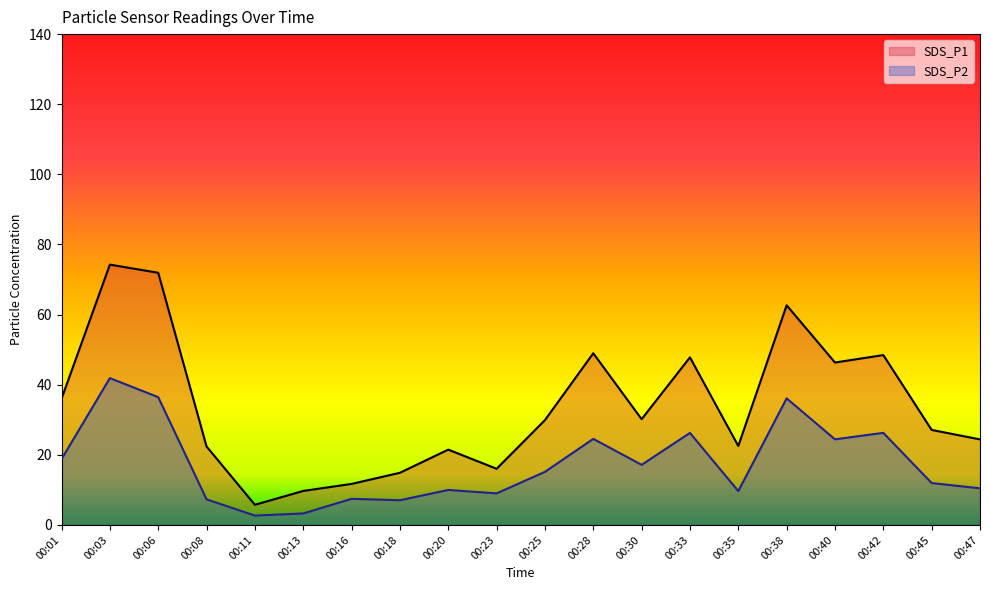

How many data points in SDS_P1 are above 29?

10